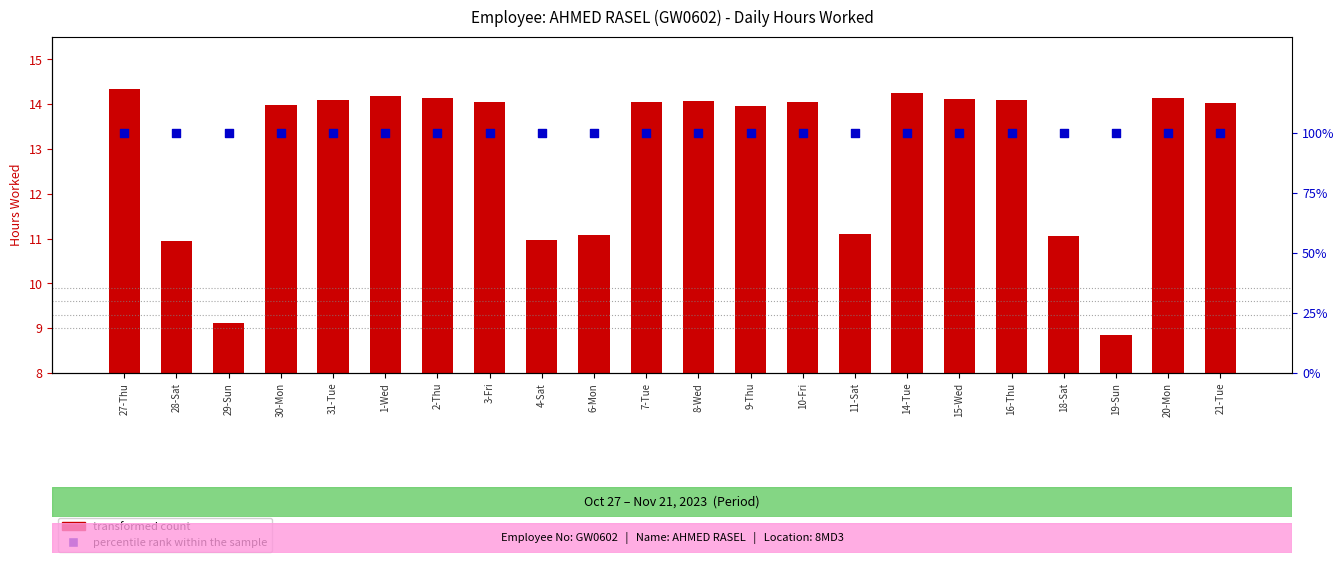

At which category is the sum across all series the highest?

27-Thu